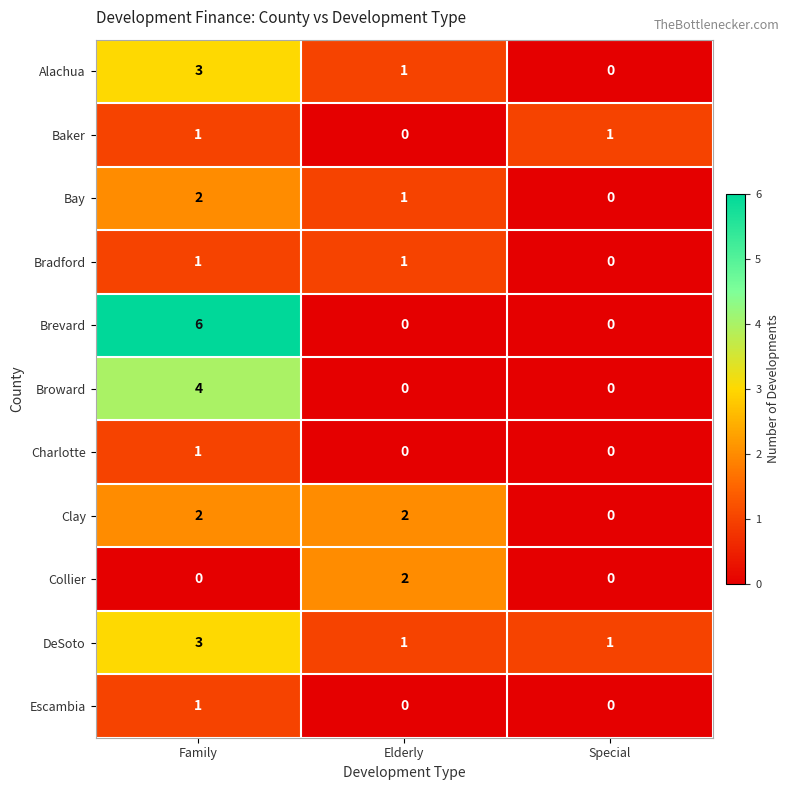

How many data points in Baker are less than 1?

1